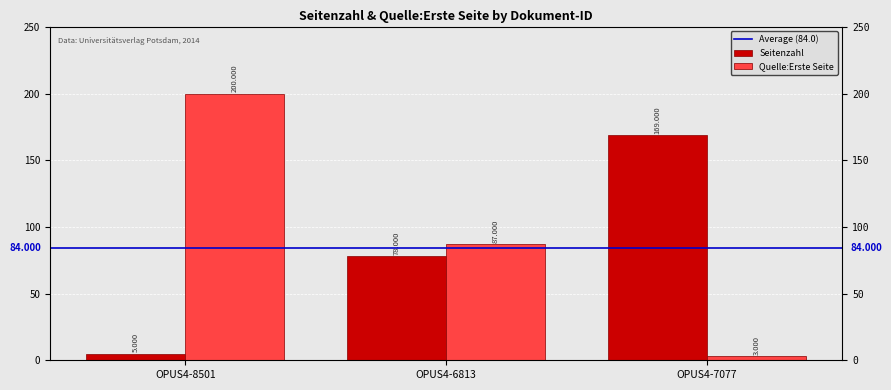

Which series has the largest range (max minus min)?

Quelle:Erste Seite